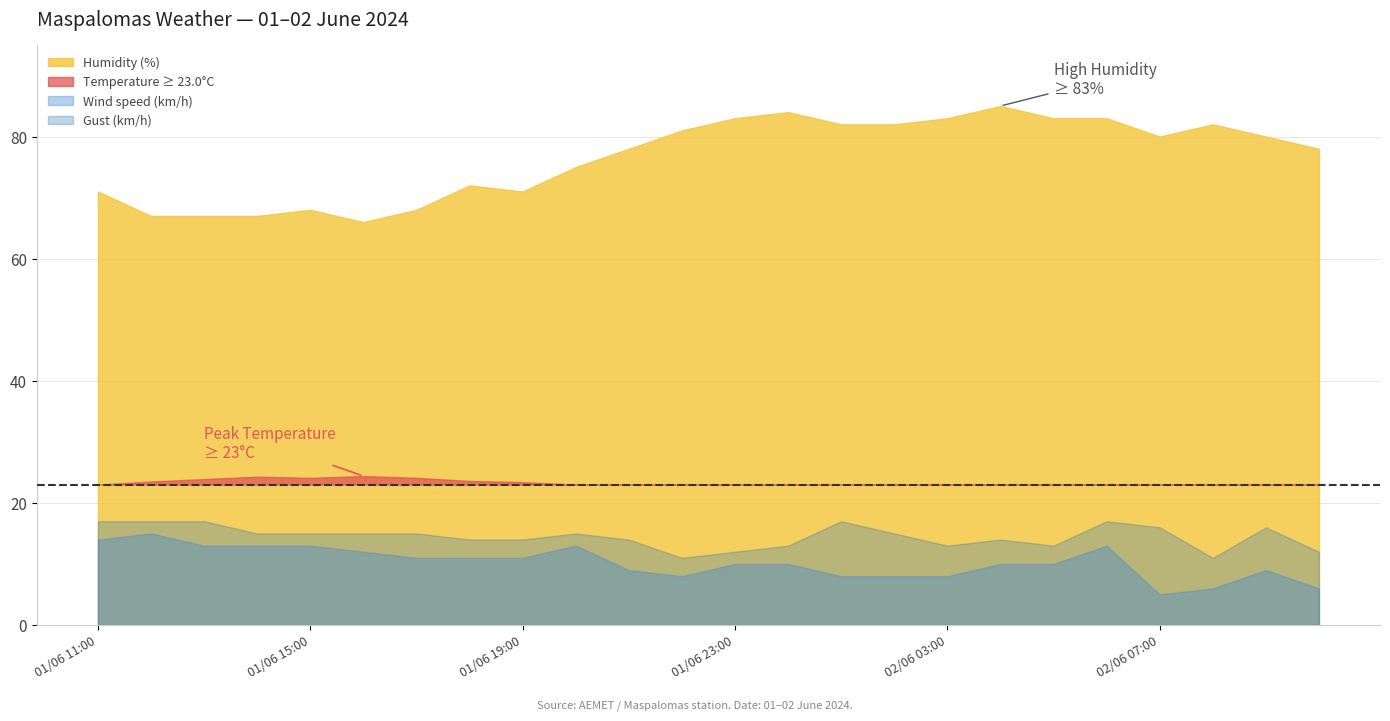

The value of Temperature (°C) at 01/06 22:00 is 21.6. True or false?

True